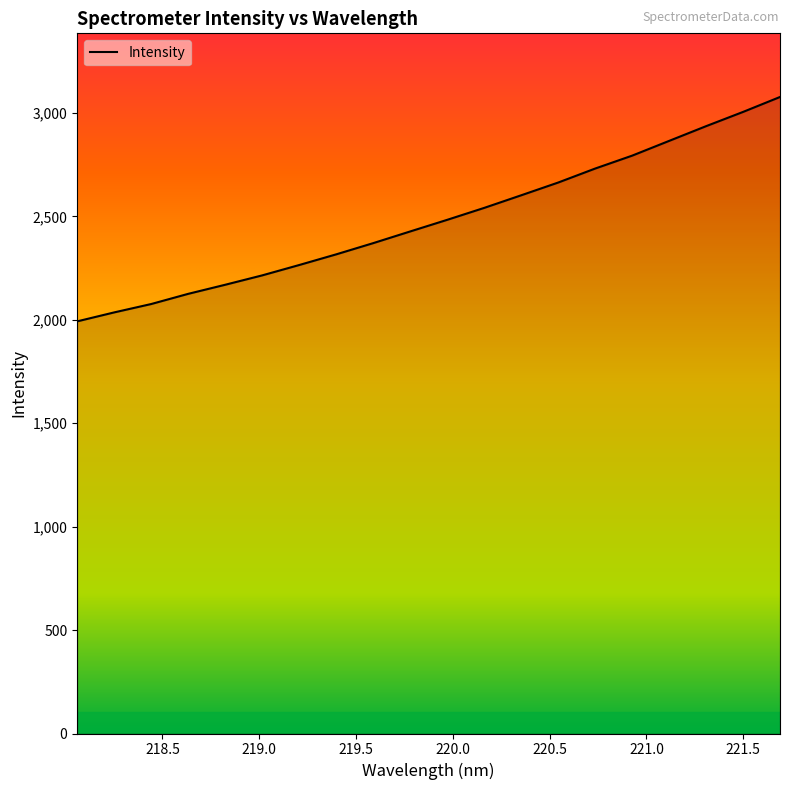

What is the difference between the maximum and minimum values?

1084.6